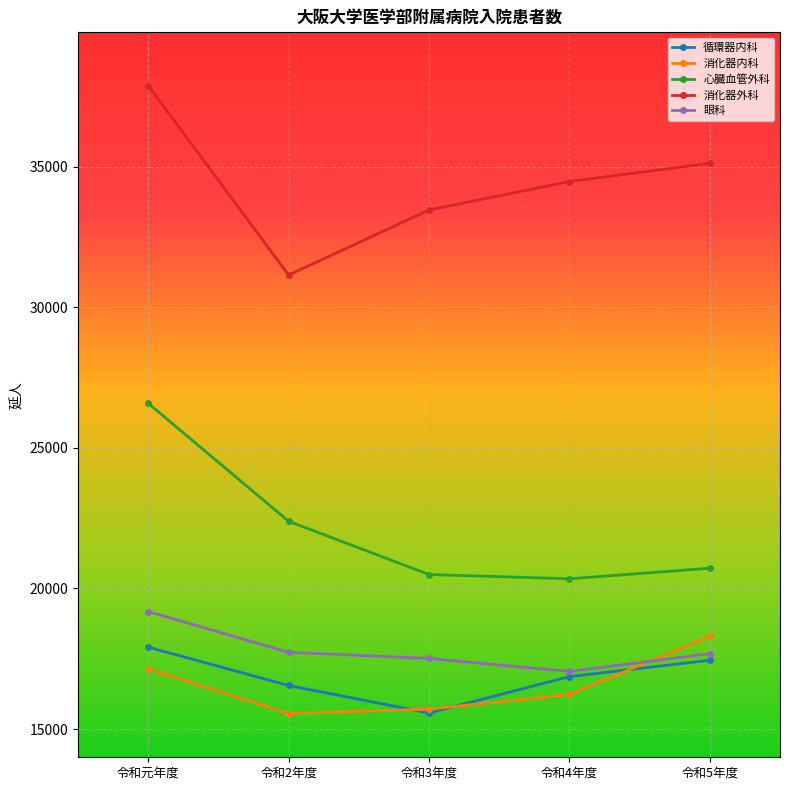

What is the minimum value for 消化器内科?

15552